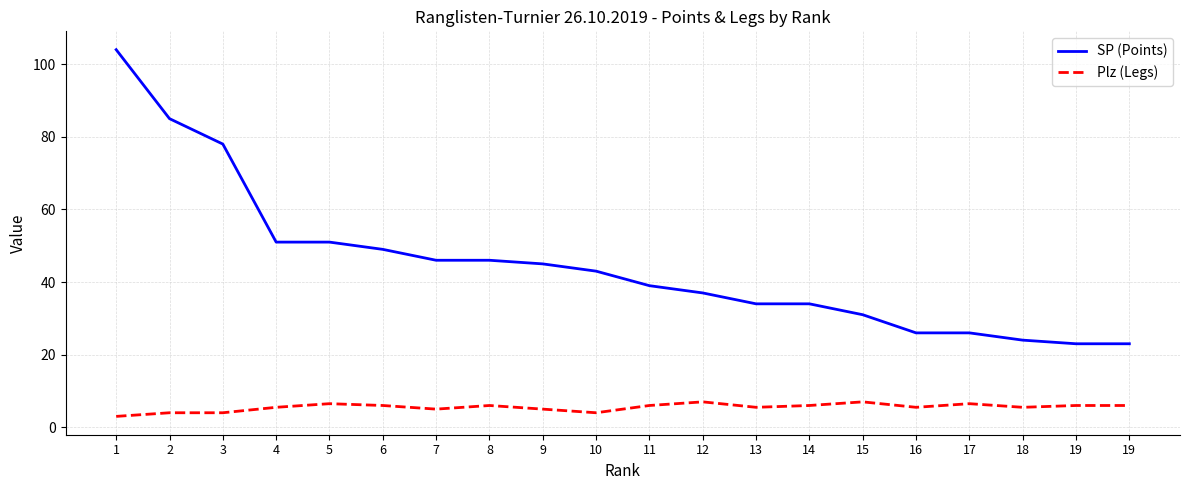

True or false: Plz (Legs) and SP (Points) intersect in this chart.

False